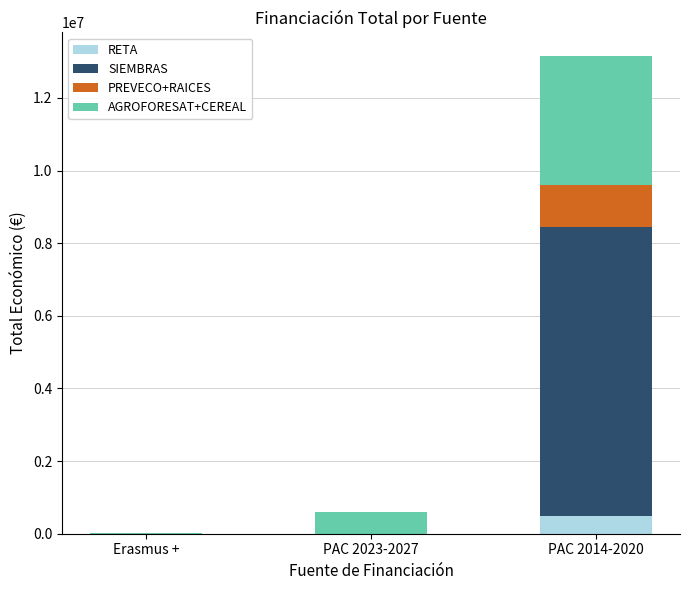

How many RETA values are between 0 and 479500?

3